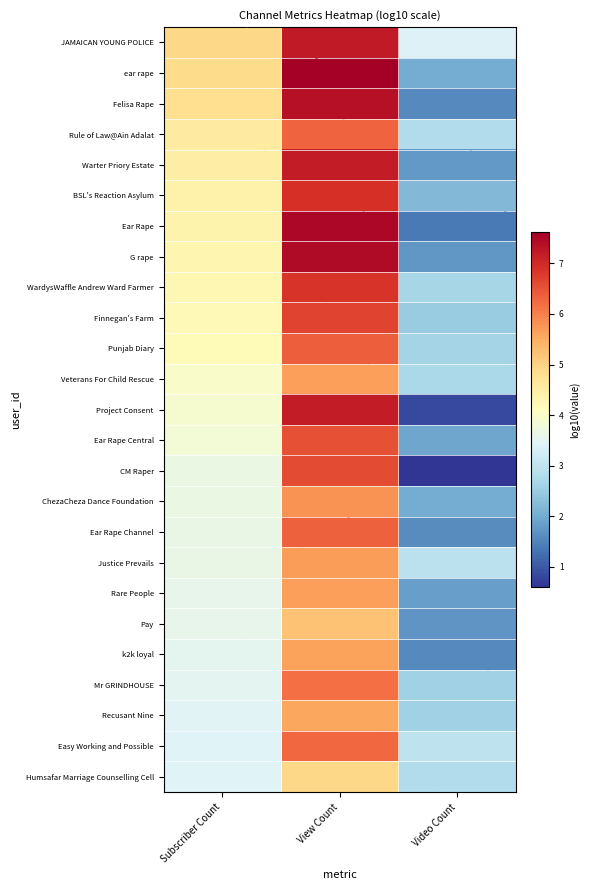

Reading left to right, transcribe all the data shown in this chart.

JAMAICAN YOUNG POLICE: Subscriber Count=4.9	View Count=7.2	Video Count=3.4
ear rape: Subscriber Count=4.9	View Count=7.6	Video Count=2.0
Felisa Rape: Subscriber Count=4.8	View Count=7.4	Video Count=1.6
Rule of Law@Ain Adalat: Subscriber Count=4.6	View Count=6.3	Video Count=2.8
Warter Priory Estate: Subscriber Count=4.5	View Count=7.2	Video Count=1.8
BSL's Reaction Asylum: Subscriber Count=4.4	View Count=6.9	Video Count=2.2
Ear Rape: Subscriber Count=4.4	View Count=7.5	Video Count=1.4
G rape: Subscriber Count=4.3	View Count=7.4	Video Count=1.7
WardysWaffle Andrew Ward Farmer: Subscriber Count=4.3	View Count=6.9	Video Count=2.7
Finnegan's Farm: Subscriber Count=4.2	View Count=6.7	Video Count=2.5
Punjab Diary: Subscriber Count=4.2	View Count=6.4	Video Count=2.7
Veterans For Child Rescue: Subscriber Count=4.0	View Count=5.7	Video Count=2.7
Project Consent: Subscriber Count=3.9	View Count=7.2	Video Count=0.8
Ear Rape Central: Subscriber Count=3.8	View Count=6.5	Video Count=1.9
CM Raper: Subscriber Count=3.7	View Count=6.6	Video Count=0.6
ChezaCheza Dance Foundation: Subscriber Count=3.7	View Count=5.8	Video Count=2.0
Ear Rape Channel: Subscriber Count=3.6	View Count=6.3	Video Count=1.6
Justice Prevails: Subscriber Count=3.6	View Count=5.7	Video Count=2.9
Rare People: Subscriber Count=3.6	View Count=5.6	Video Count=1.9
Pay: Subscriber Count=3.6	View Count=5.2	Video Count=1.7
k2k loyal: Subscriber Count=3.5	View Count=5.6	Video Count=1.6
Mr GRINDHOUSE: Subscriber Count=3.5	View Count=6.2	Video Count=2.6
Recusant Nine: Subscriber Count=3.4	View Count=5.6	Video Count=2.6
Easy Working and Possible: Subscriber Count=3.4	View Count=6.3	Video Count=3.0
Humsafar Marriage Counselling Cell: Subscriber Count=3.4	View Count=4.9	Video Count=2.8